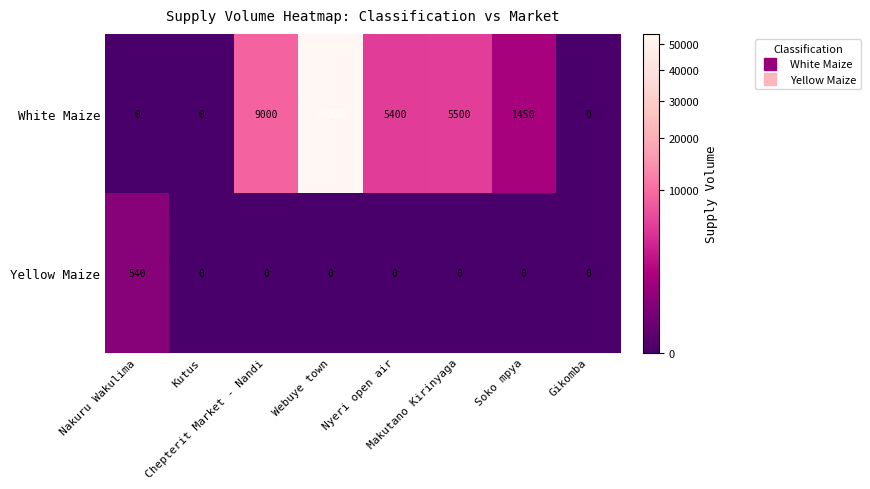

Which series has the largest range (max minus min)?

White Maize